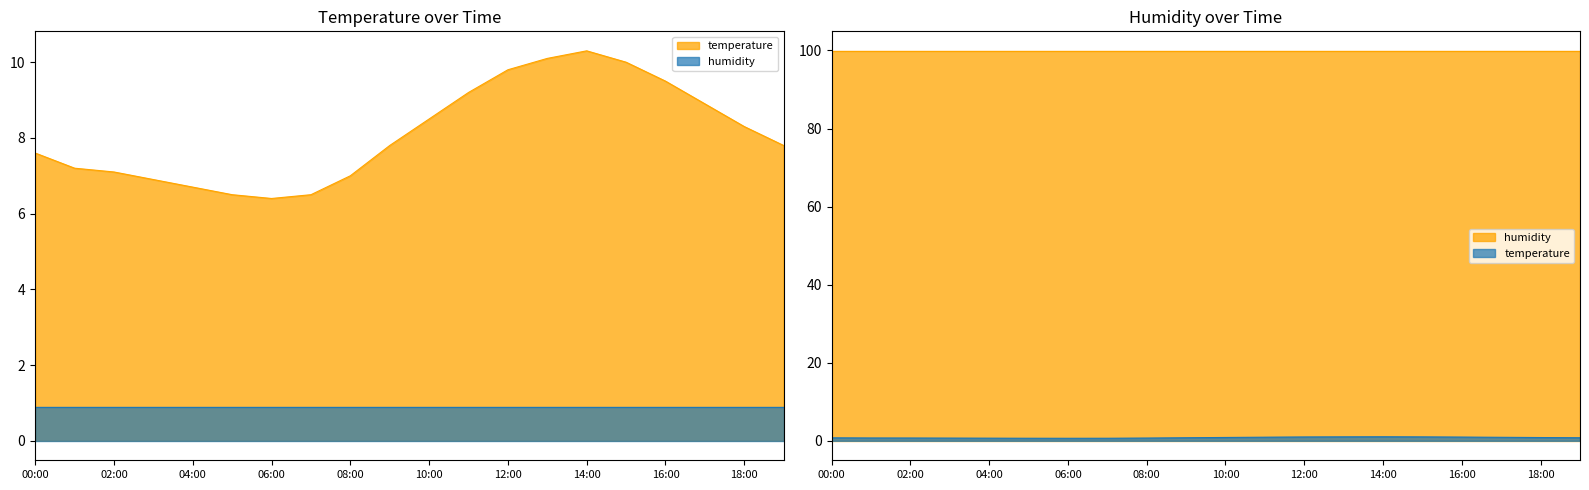

Reading left to right, transcribe all the data shown in this chart.

00:00=7.6	01:00=7.2	02:00=7.1	03:00=6.9	04:00=6.7	05:00=6.5	06:00=6.4	07:00=6.5	08:00=7.0	09:00=7.8	10:00=8.5	11:00=9.2	12:00=9.8	13:00=10.1	14:00=10.3	15:00=10.0	16:00=9.5	17:00=8.9	18:00=8.3	19:00=7.8